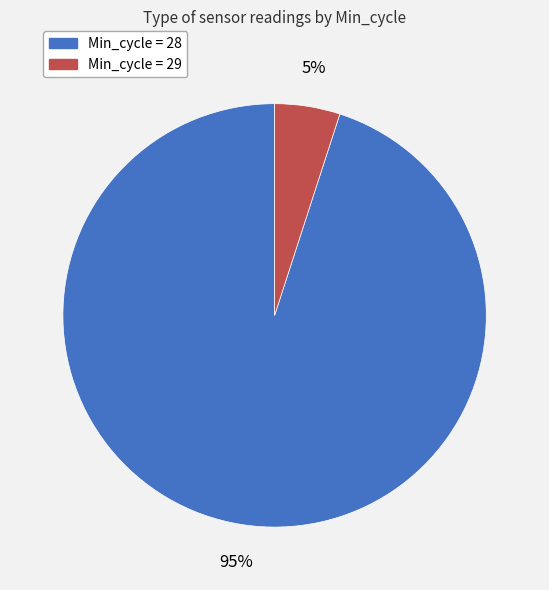

To the nearest percent, what is the average slice percentage?

50%